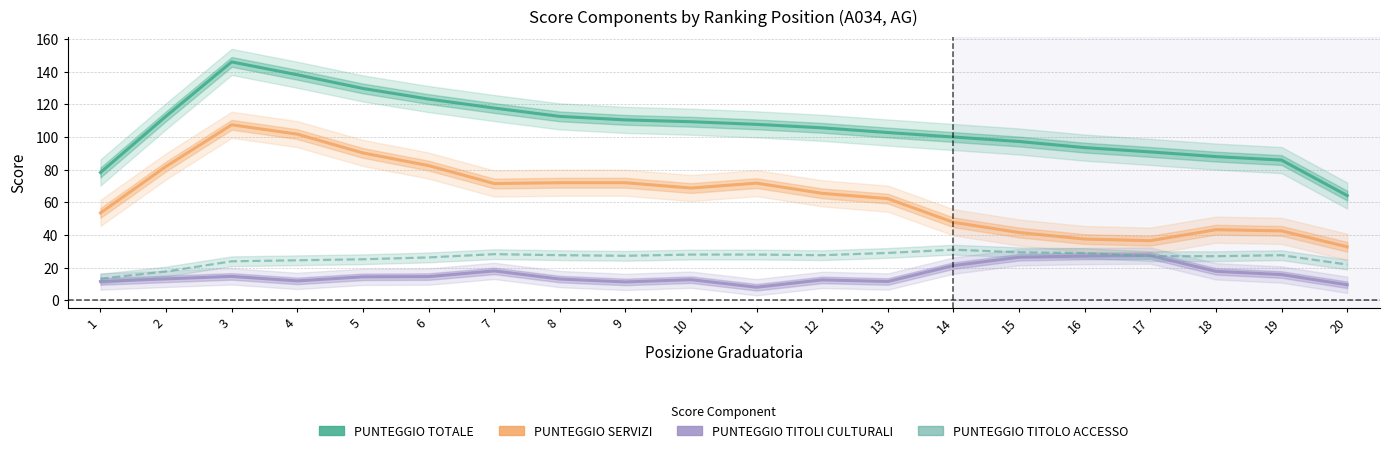

What is the difference between the PUNTEGGIO SERVIZI values at 9 and 12?

6.5